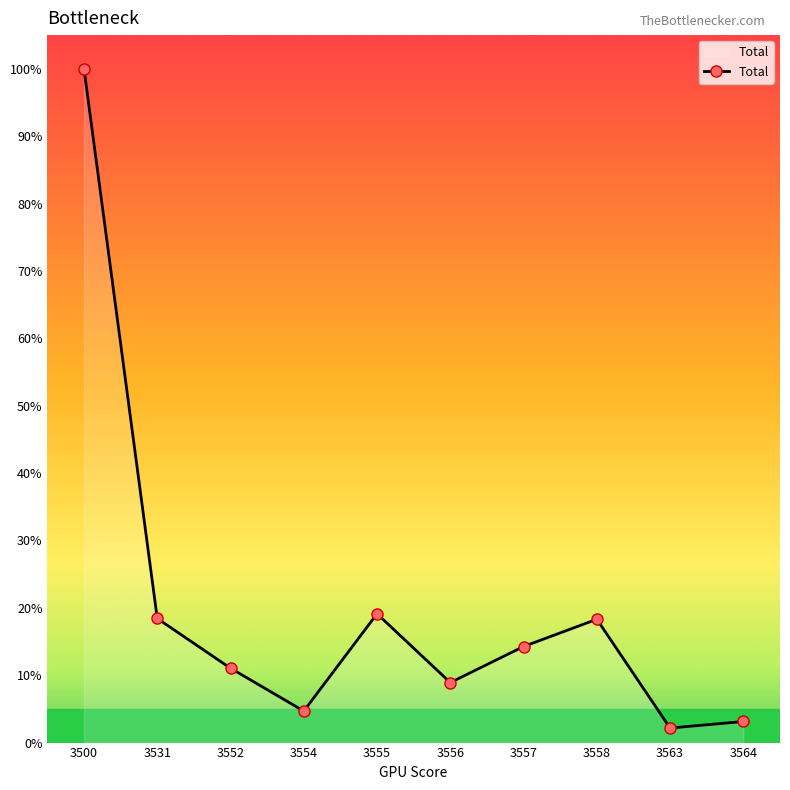

What is the change in value from 3563 to 3564?

+1.0